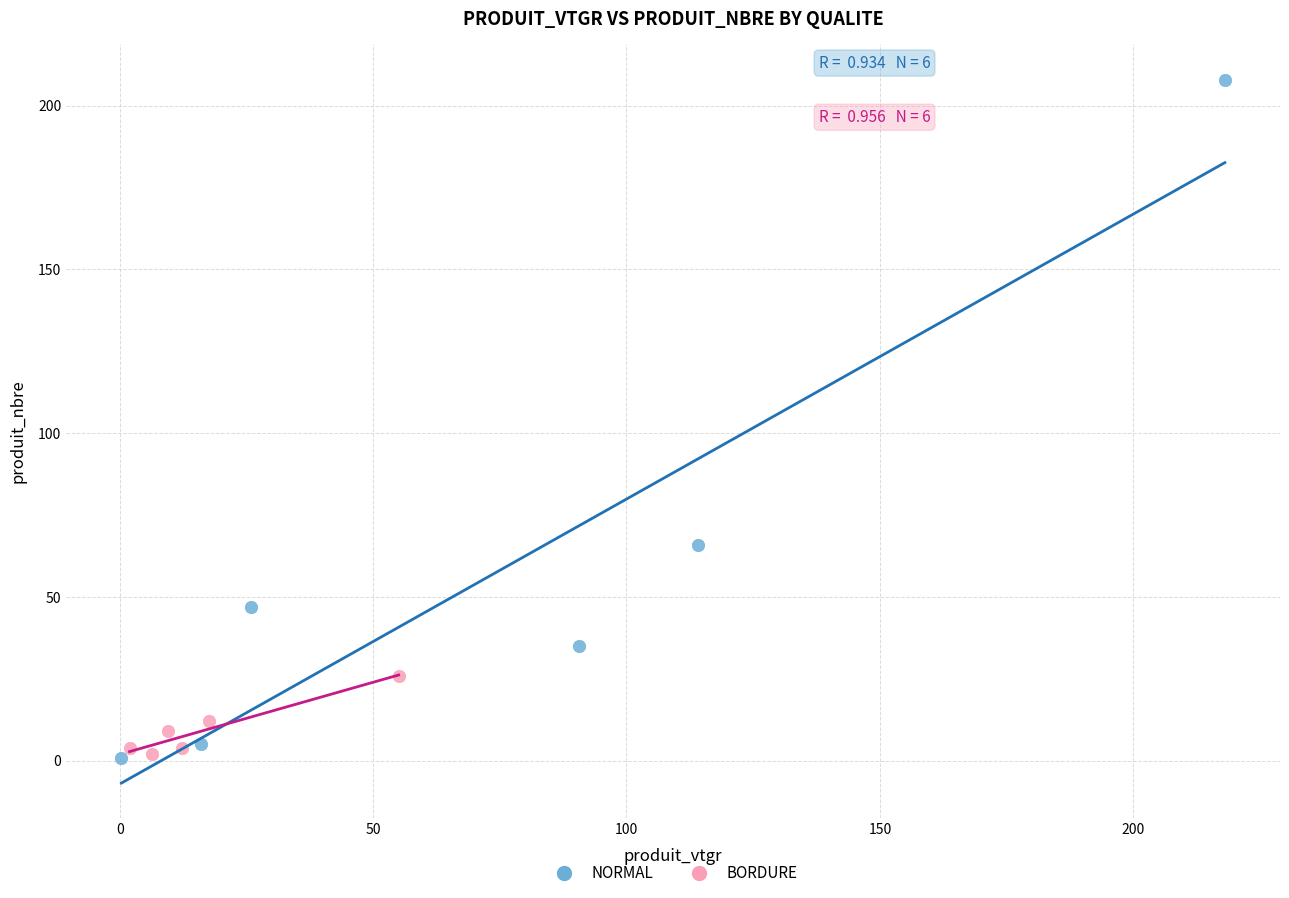

Which series reaches the maximum Y coordinate?

NORMAL